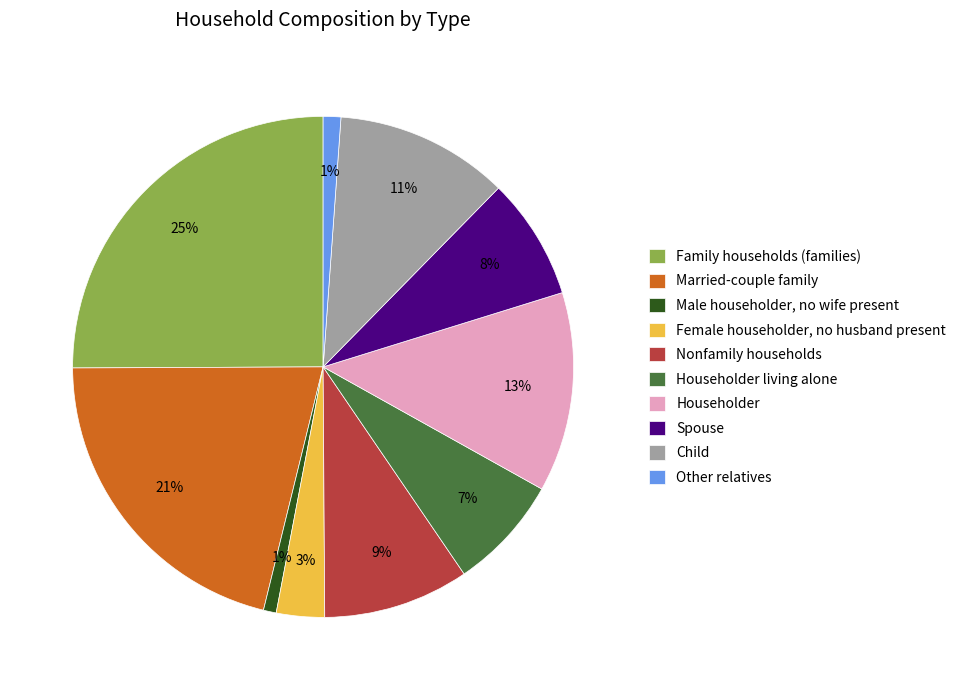

Which category has the biggest portion of the pie?

Family households (families)